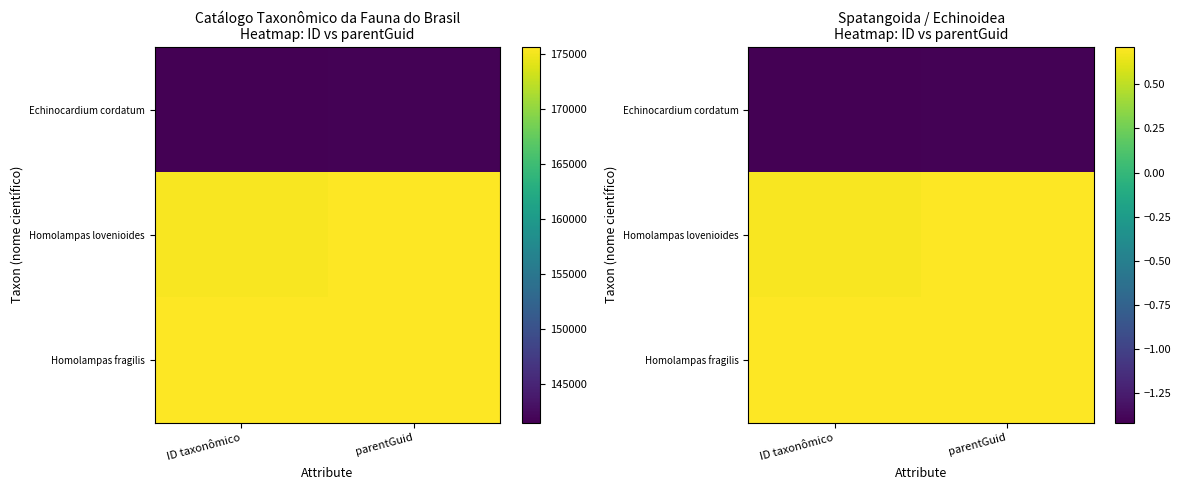

The Homolampas fragilis series shows 0.3 at parentGuid. True or false?

False